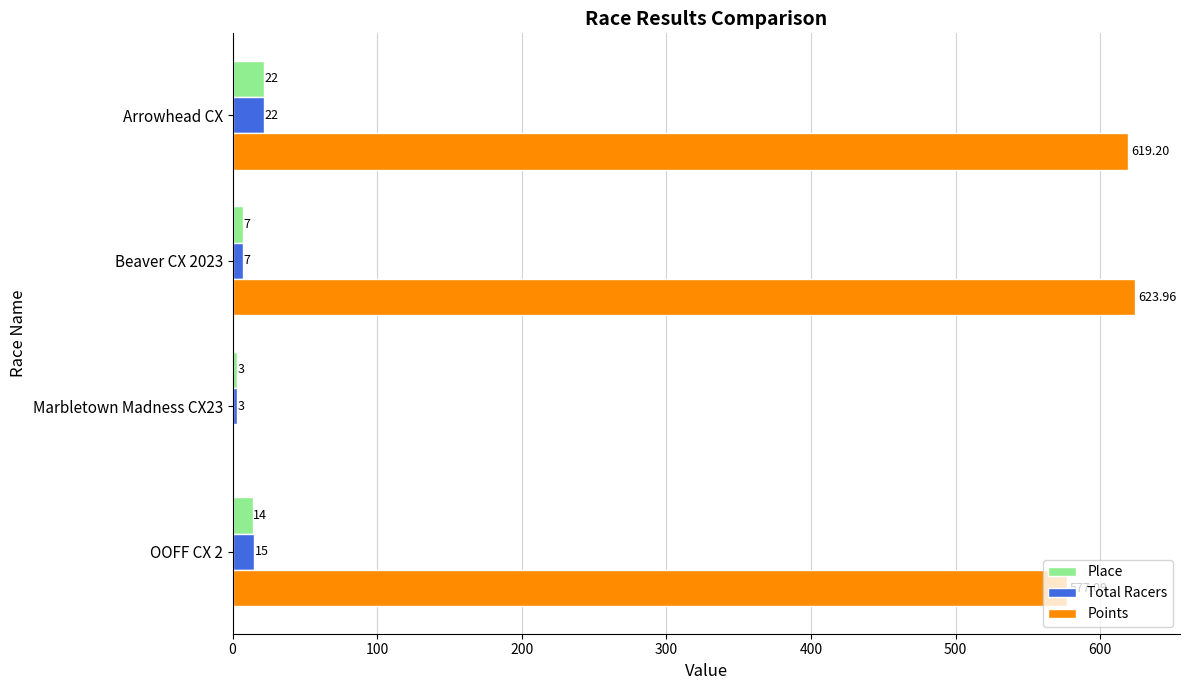

At which category is the sum across all series the highest?

Arrowhead CX